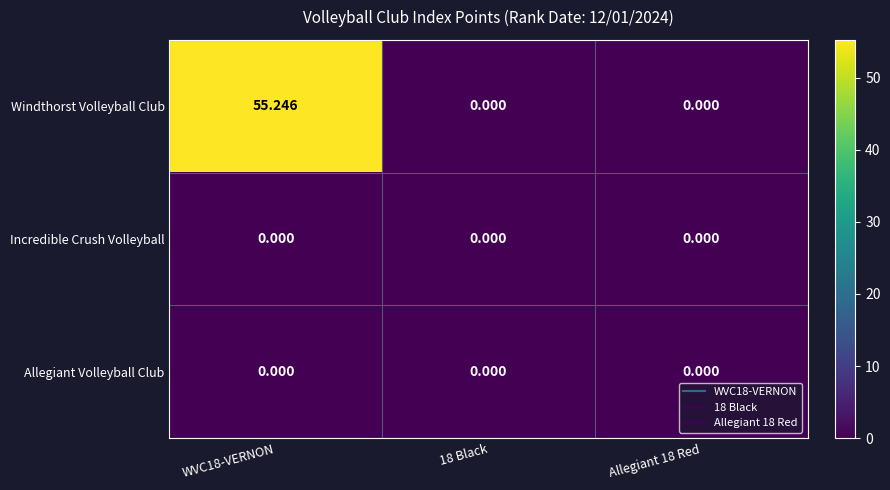

Which series has the widest spread of values?

Windthorst Volleyball Club